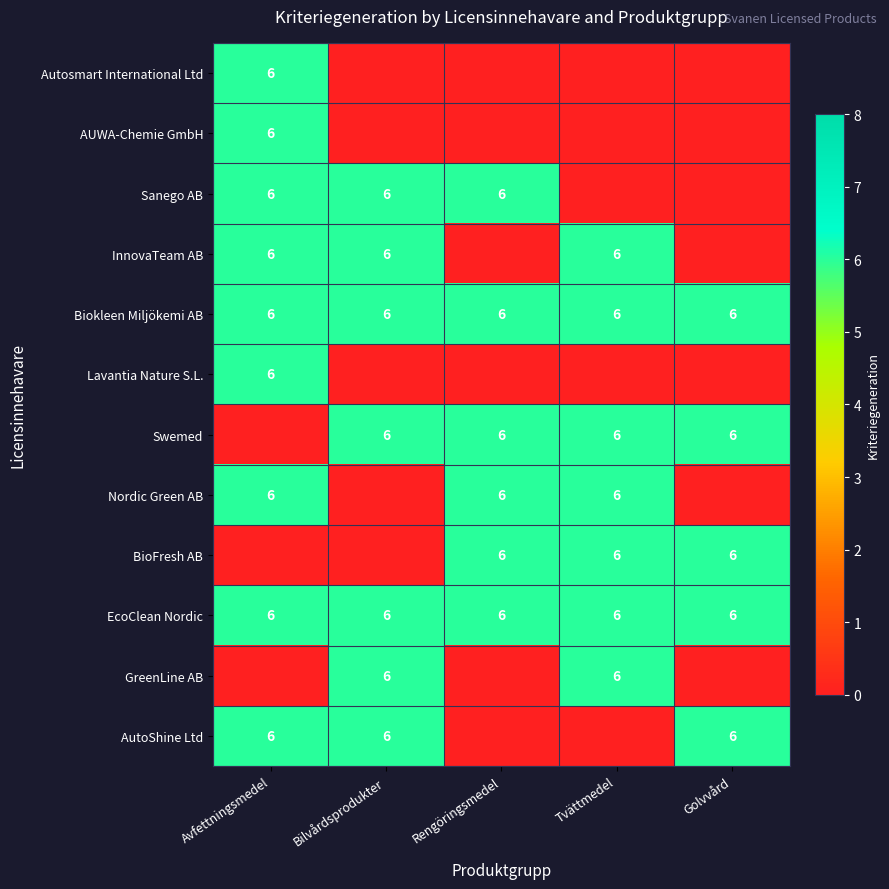

True or false: Sanego AB has a value of 6 at Rengöringsmedel.

True